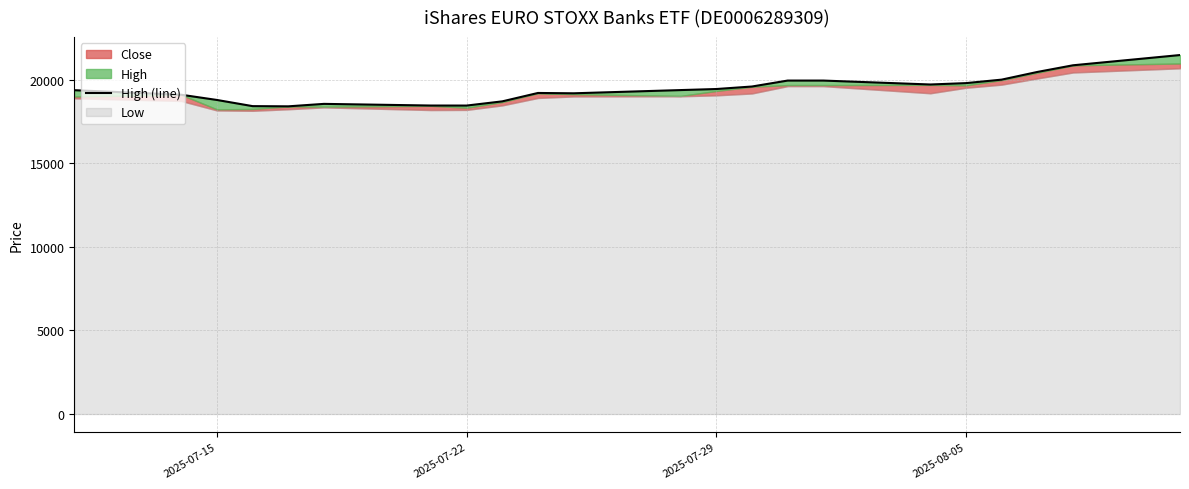

True or false: the data has more than 0 interior local peaks.

True